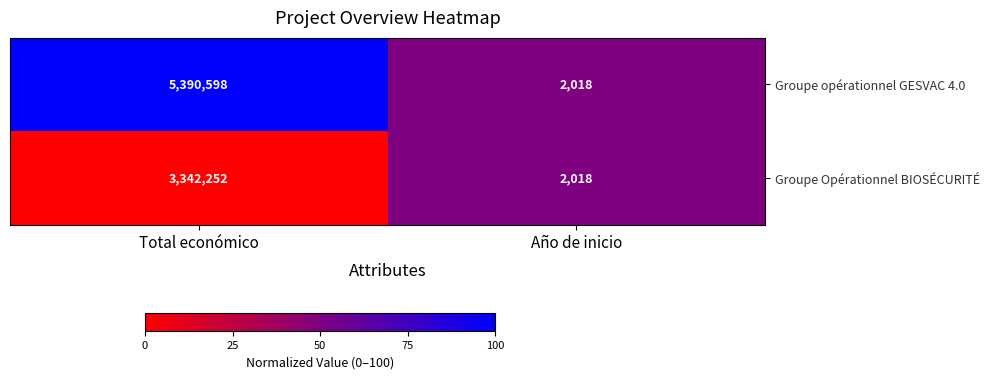

Reading left to right, extract all data points from this chart.

Groupe opérationnel GESVAC 4.0: Total económico=5390598	Año de inicio=2018
Groupe Opérationnel BIOSÉCURITÉ: Total económico=3342252	Año de inicio=2018